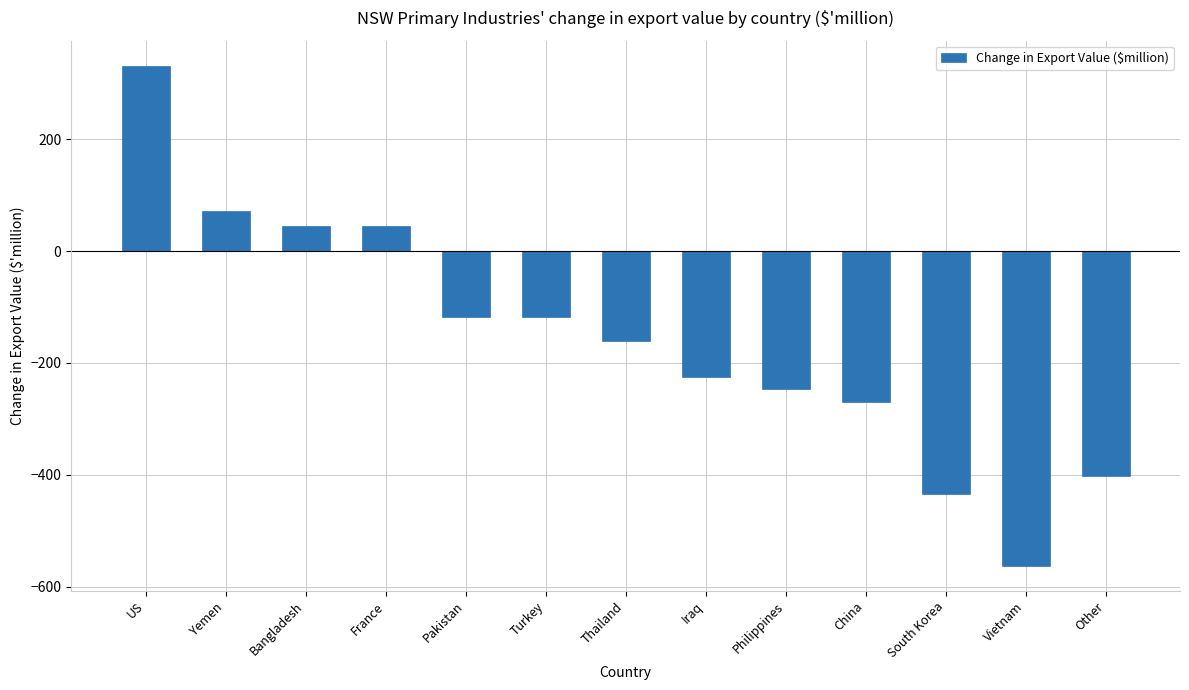

Read the value at Yemen.

71.0